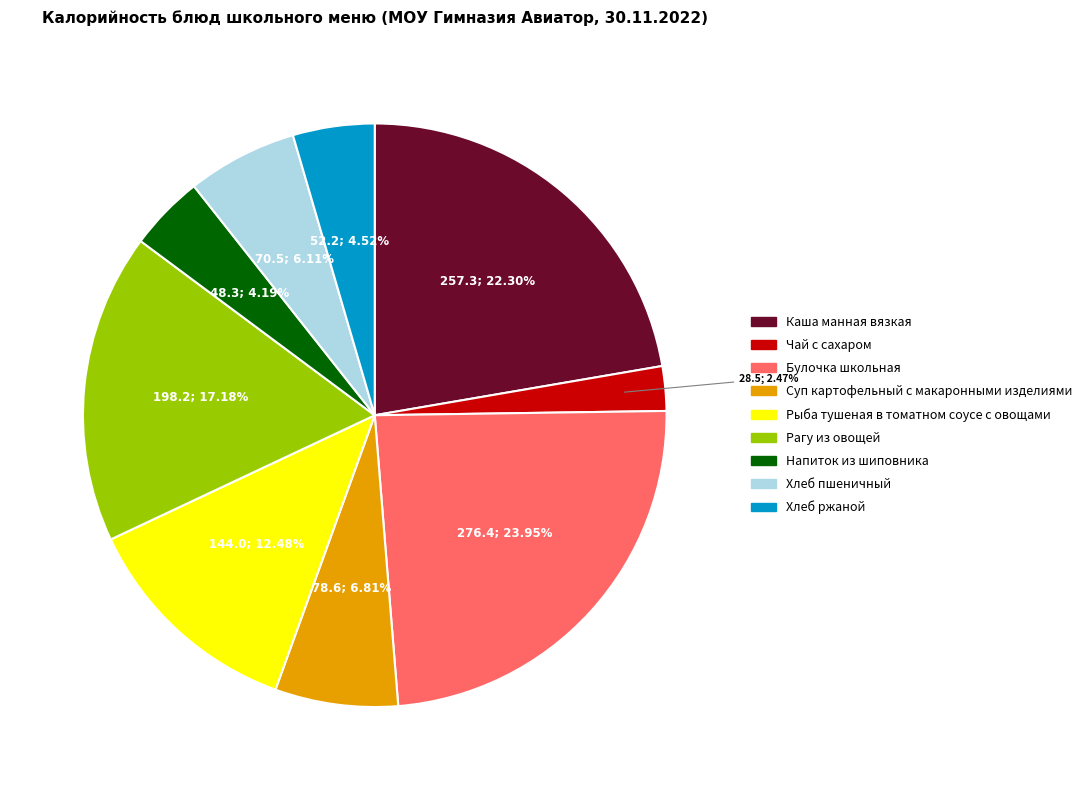

To the nearest percent, what percentage of the pie is Напиток из шиповника?

4%